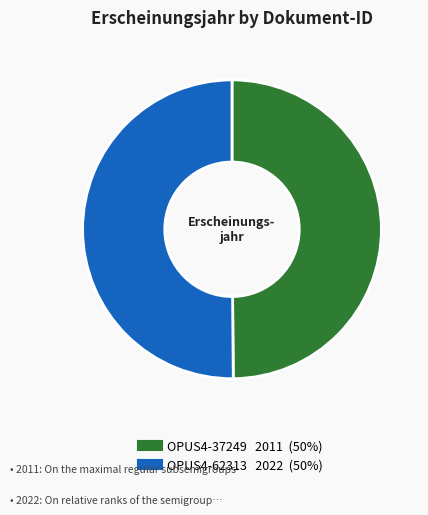

How many slices are in this pie chart?

2